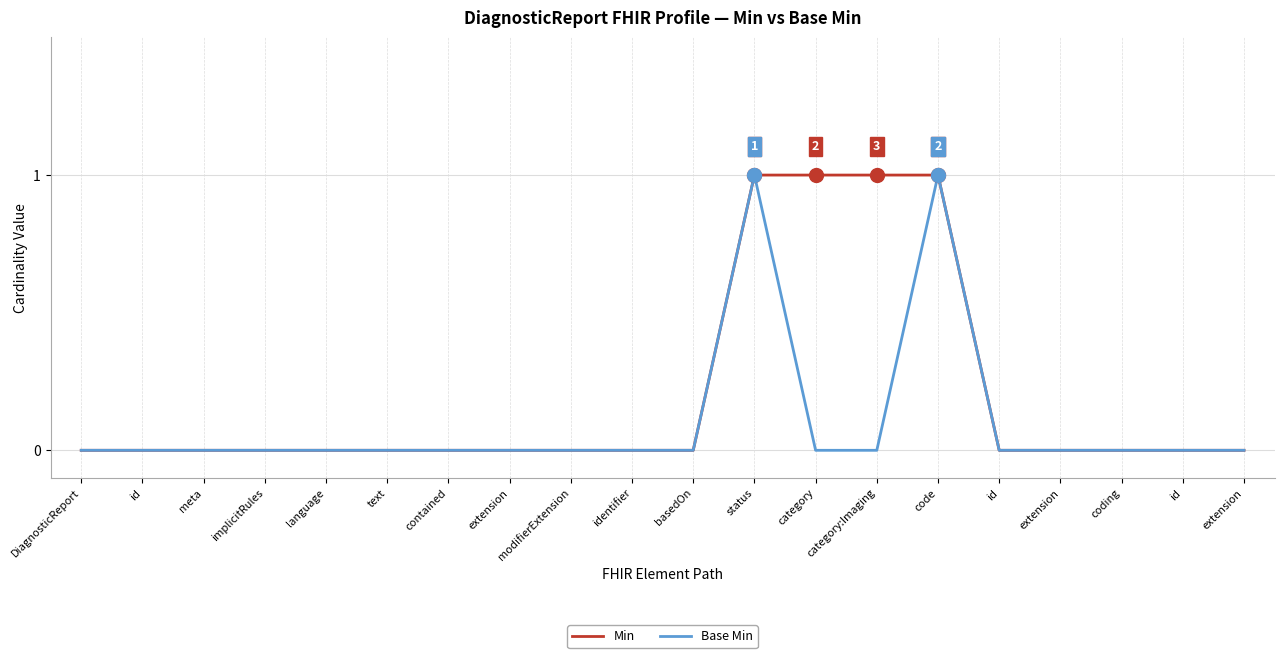

What is the difference between the highest and lowest values at category:Imaging?

1